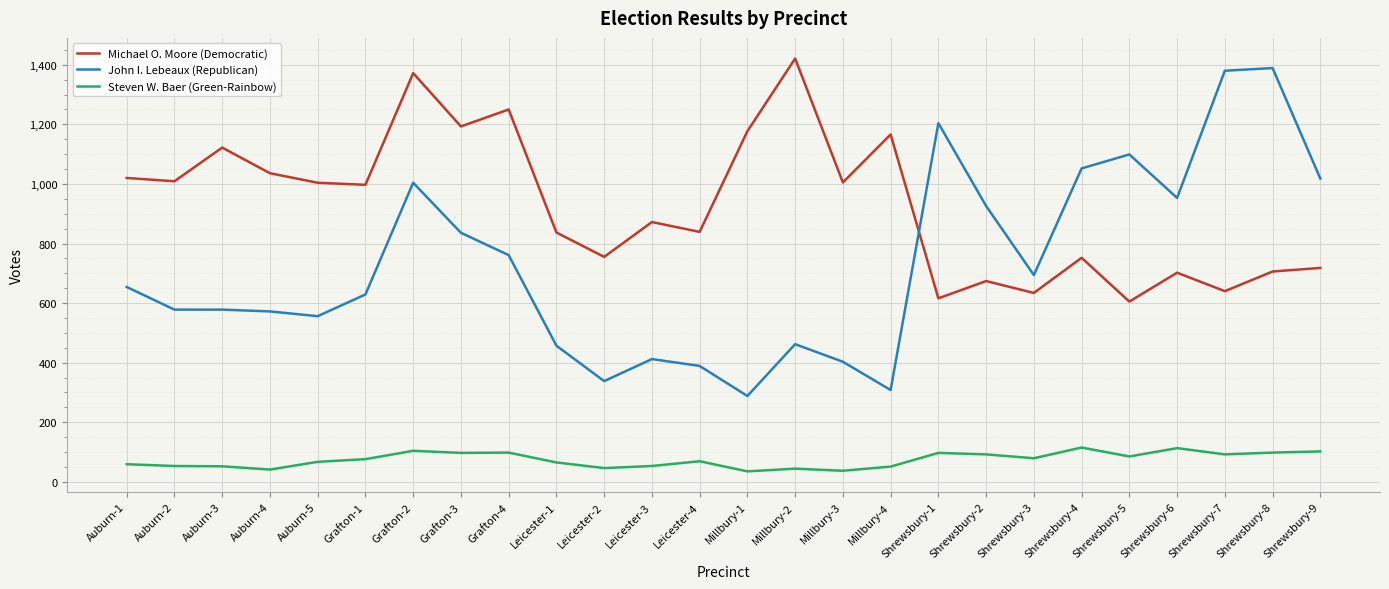

Rank the series by their average value, from lowest to highest.

Steven W. Baer (Green-Rainbow), John I. Lebeaux (Republican), Michael O. Moore (Democratic)